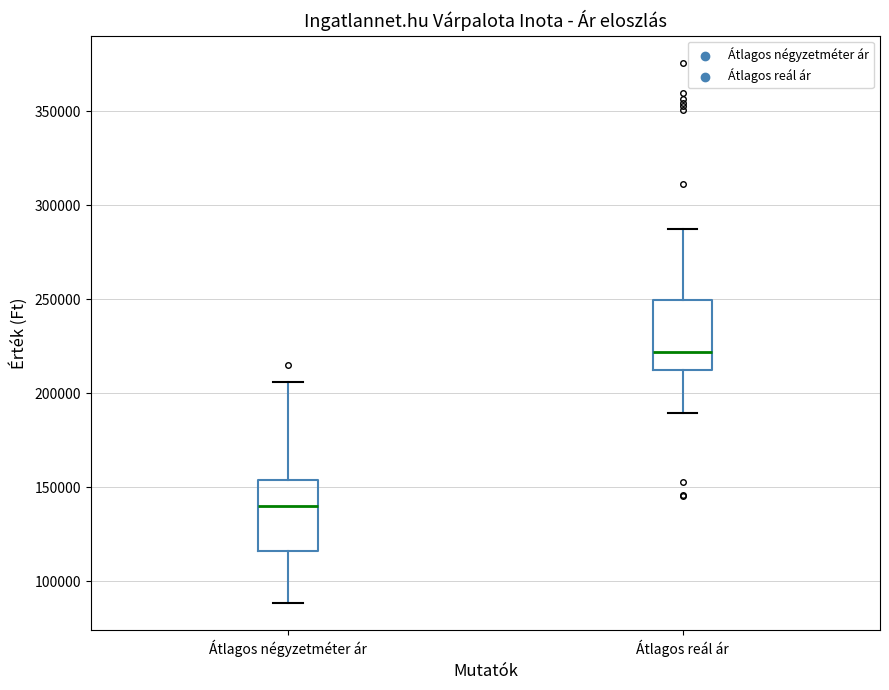

Which box's median line is the highest?

Átlagos reál ár